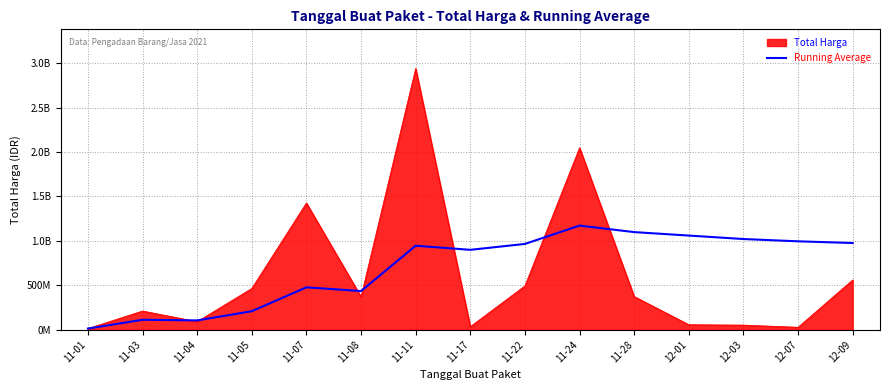

What are all the series names shown in the legend?

Total Harga, Running Average